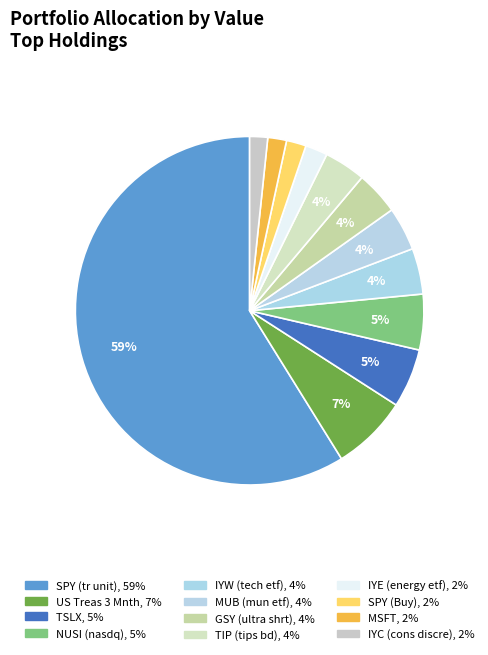

To the nearest percent, what is the average slice percentage?

8%